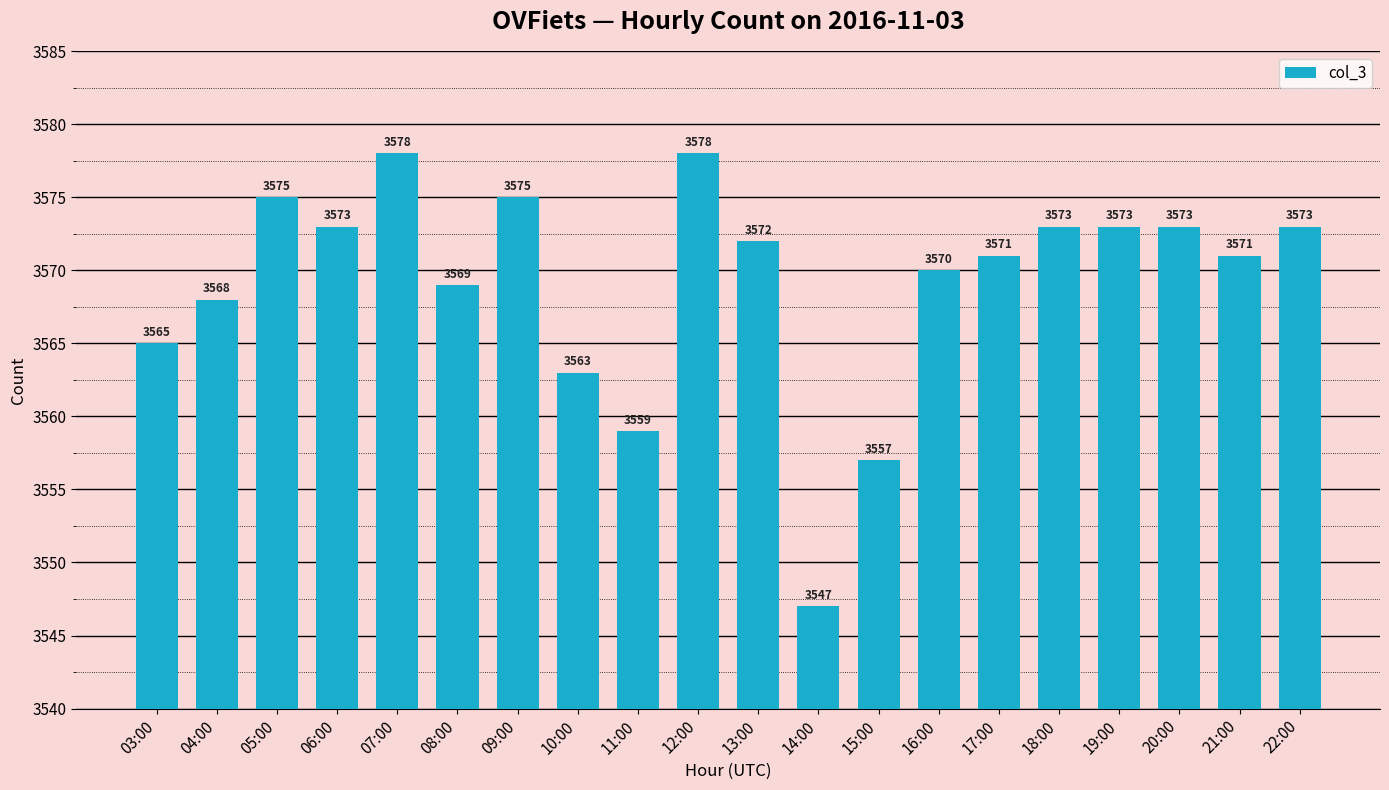

True or false: the data shows 2458 at 11:00.

False